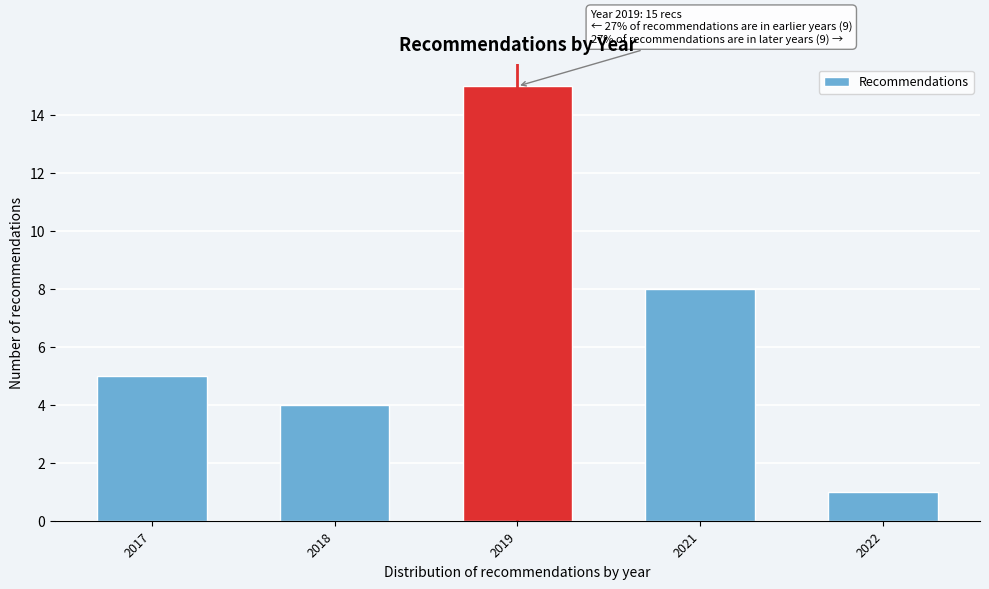

Reading left to right, extract all data points from this chart.

5	4	15	8	1